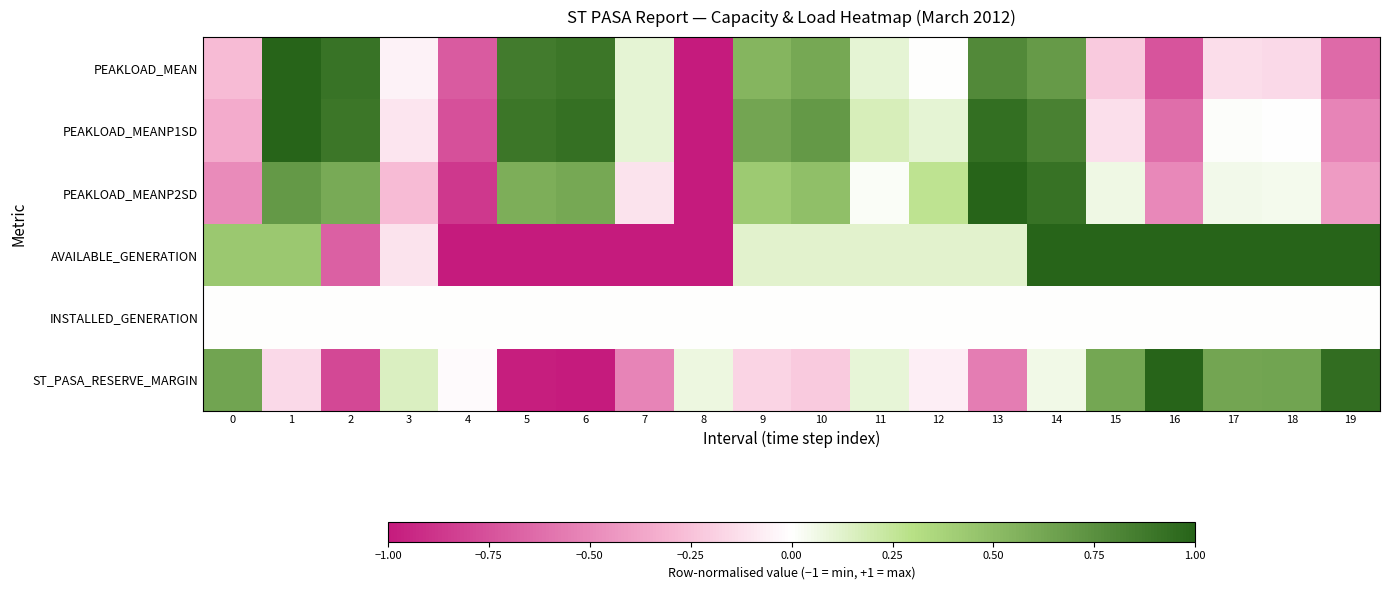

What is the spread (max minus min) of values at 19?

1.6